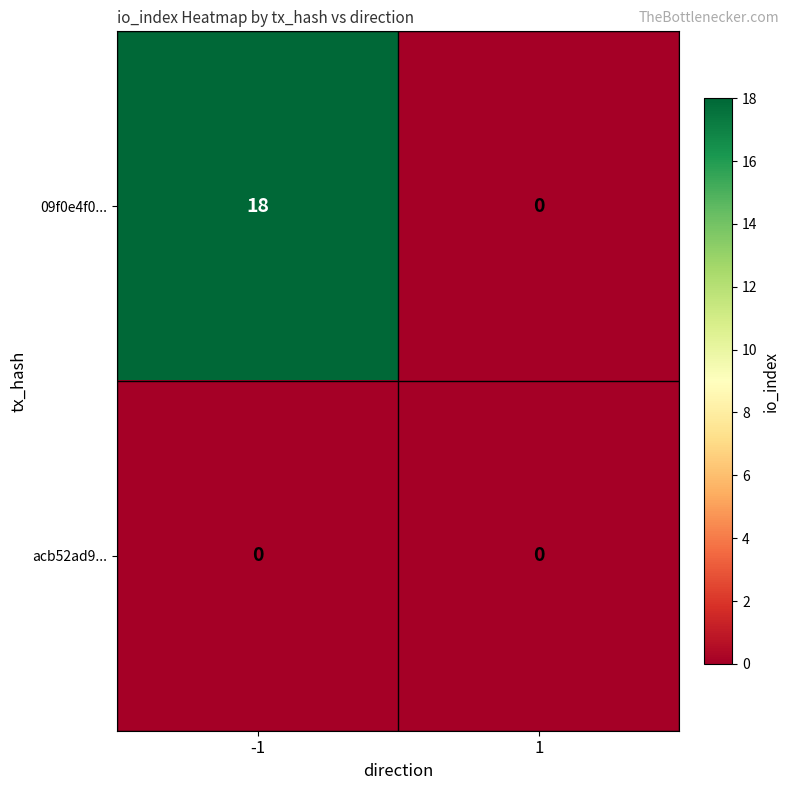

Rank the series by their maximum value, from lowest to highest.

acb52ad9..., 09f0e4f0...